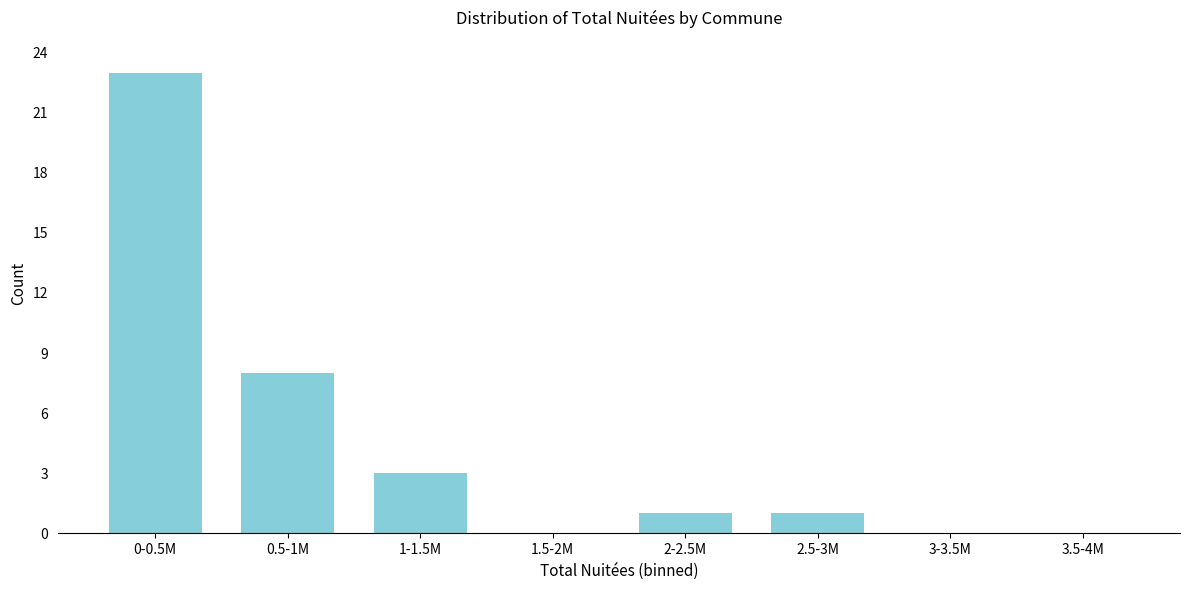

Reading left to right, list all the values displayed in this chart.

0-0.5M=23	0.5-1M=8	1-1.5M=3	1.5-2M=0	2-2.5M=1	2.5-3M=1	3-3.5M=0	3.5-4M=0